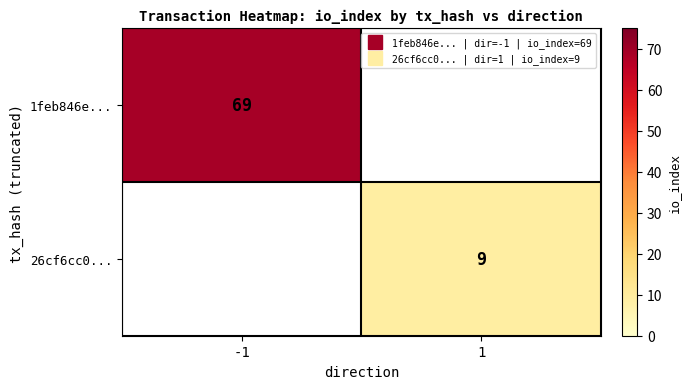

What value does the 1feb846e... series have at -1?

69.0